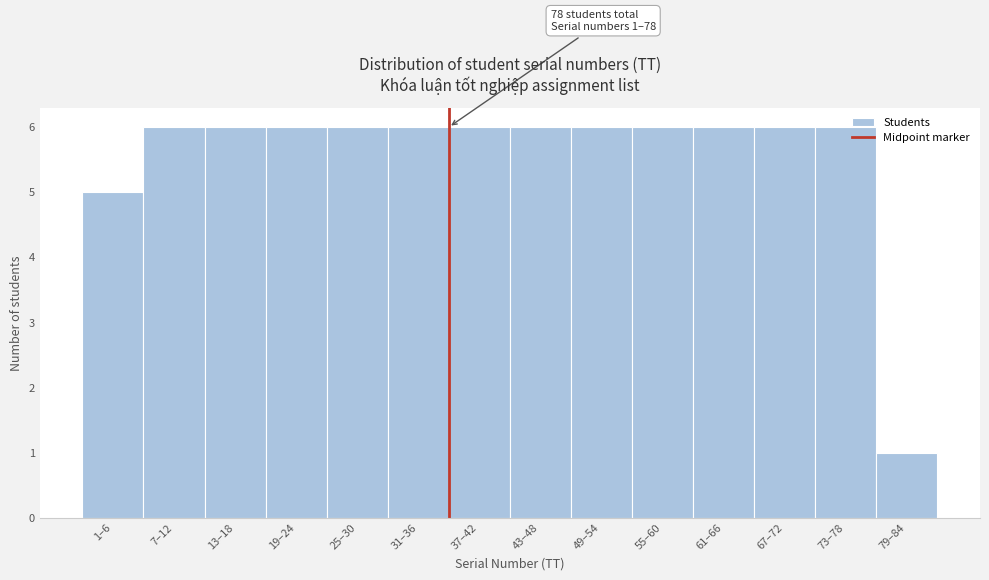

Reading left to right, transcribe all the data shown in this chart.

5	6	6	6	6	6	6	6	6	6	6	6	6	1